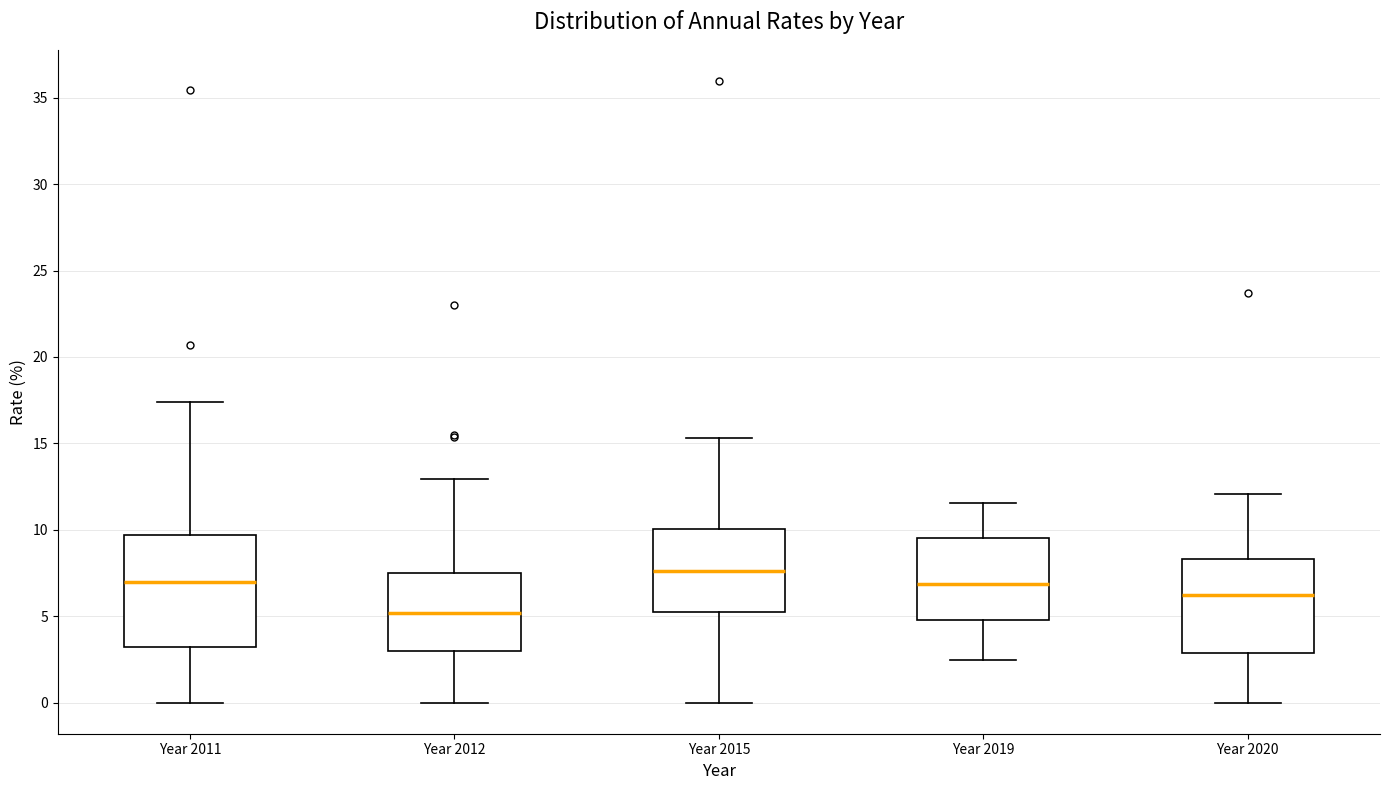

Which box has the highest median line?

Year 2015